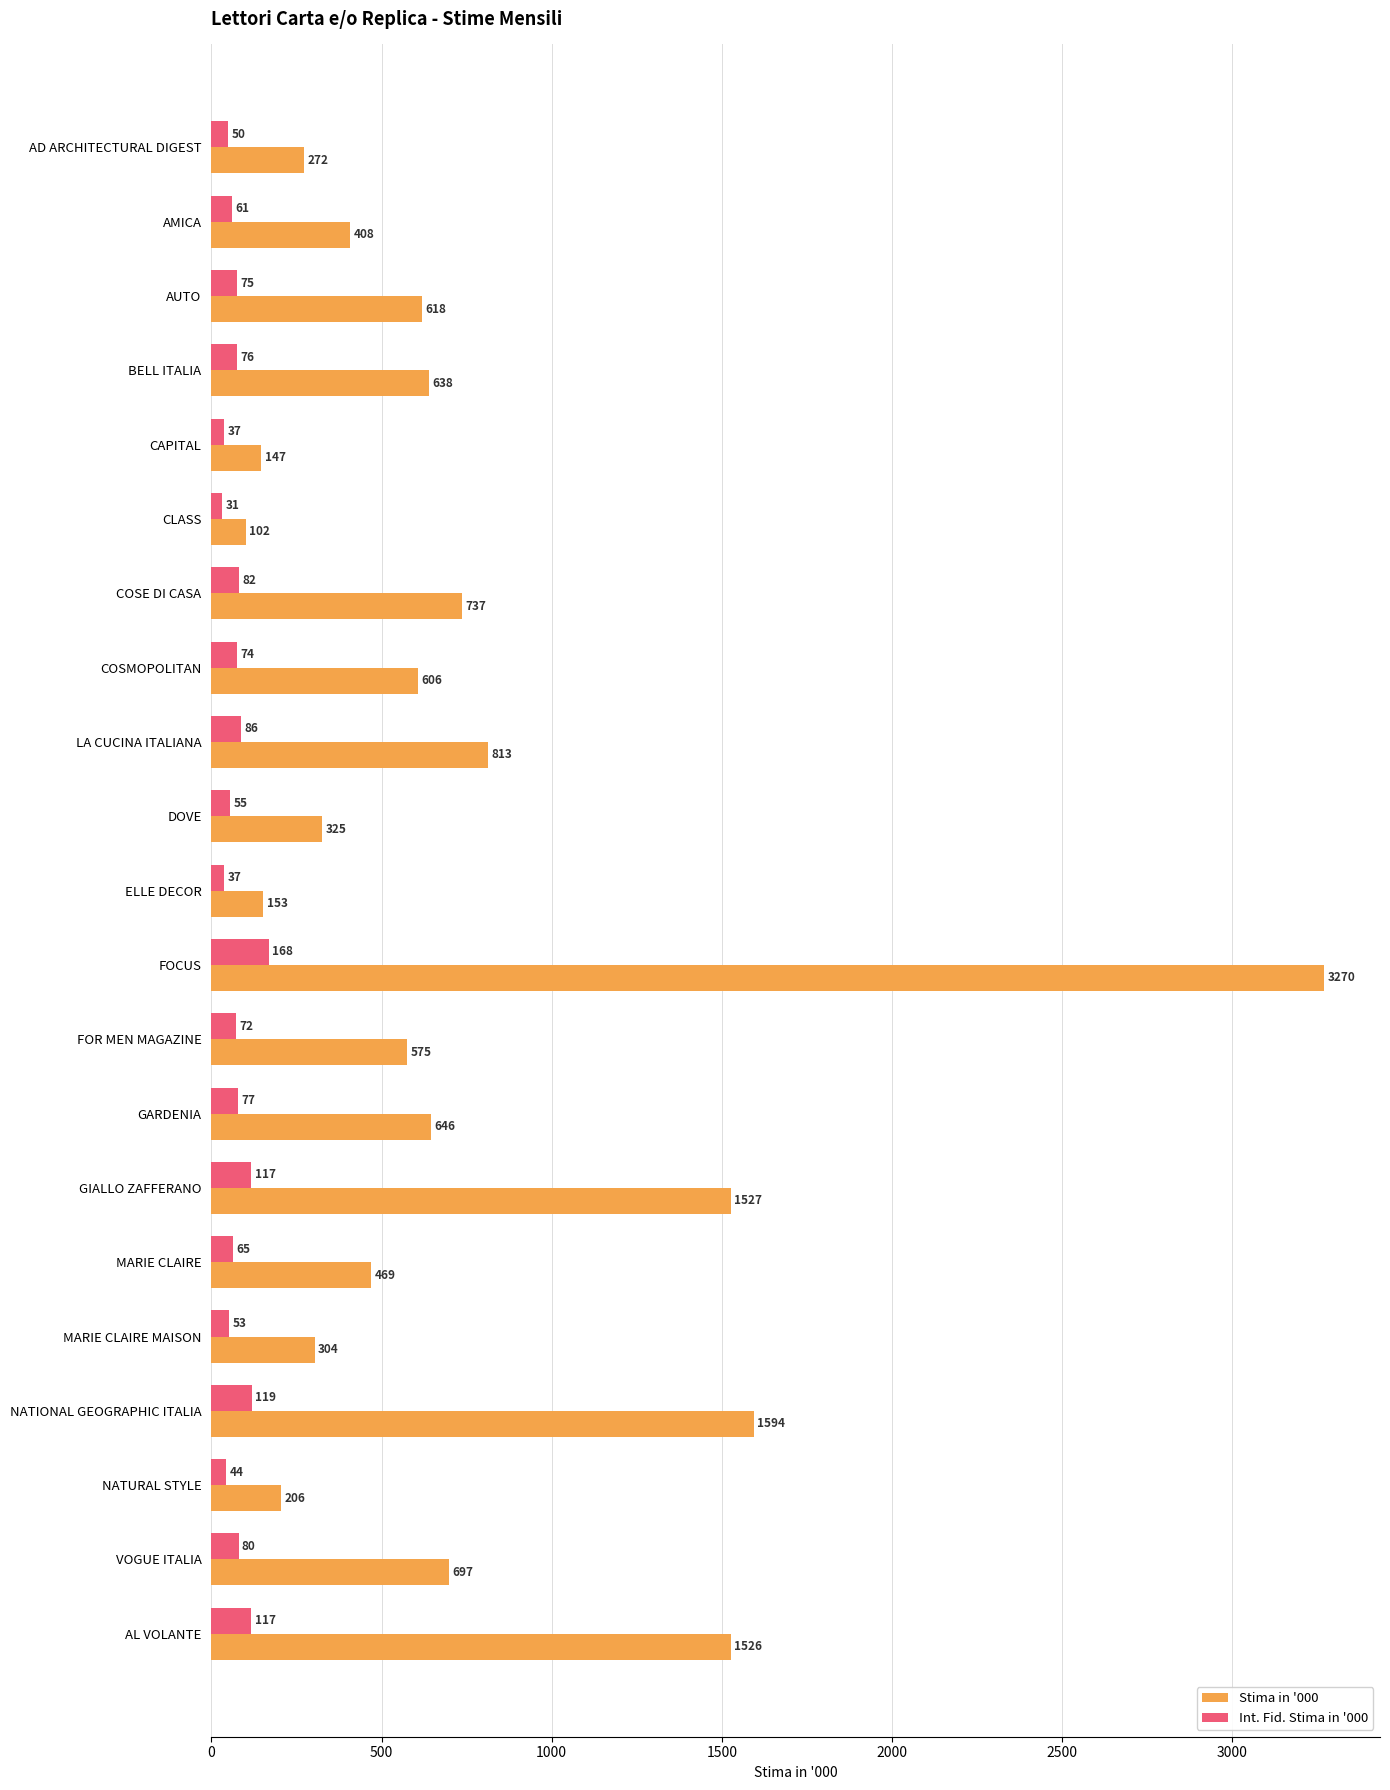

The value of Stima in '000 at AMICA is 667. True or false?

False